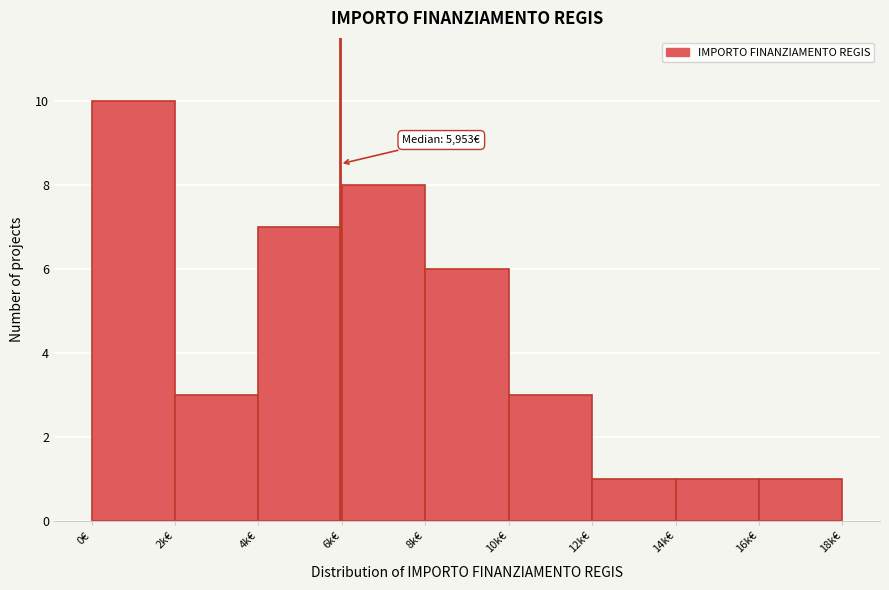

Reading left to right, what are all the values shown in this chart?

0€=10	2k€=3	4k€=7	6k€=8	8k€=6	10k€=3	12k€=1	14k€=1	16k€=1